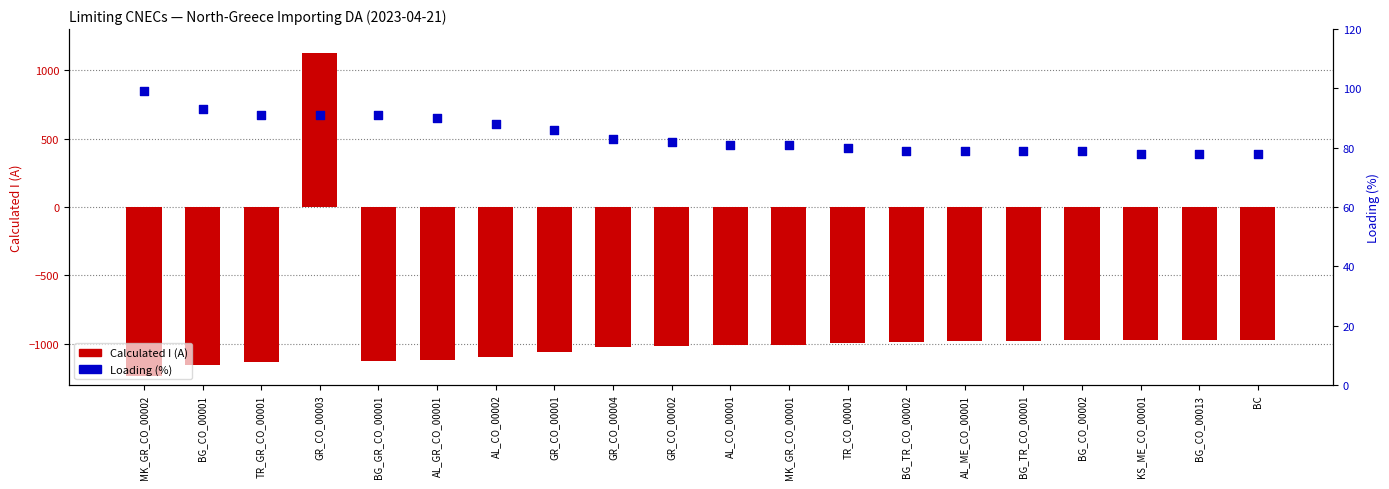

What are all the series names shown in the legend?

Calculated I (A), Loading (%)